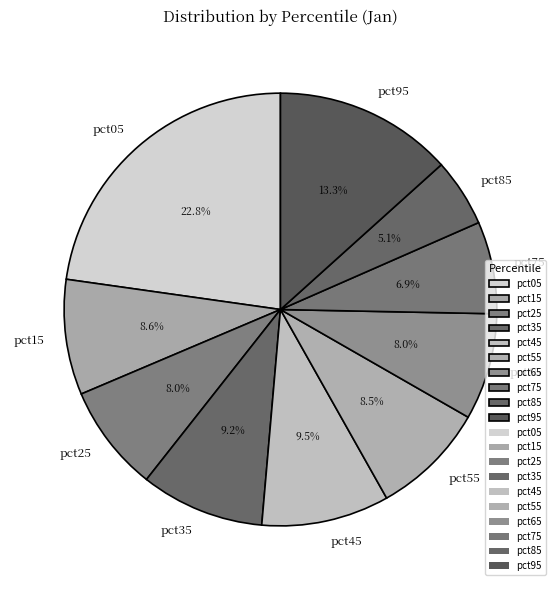

How many slices are in this pie chart?

10